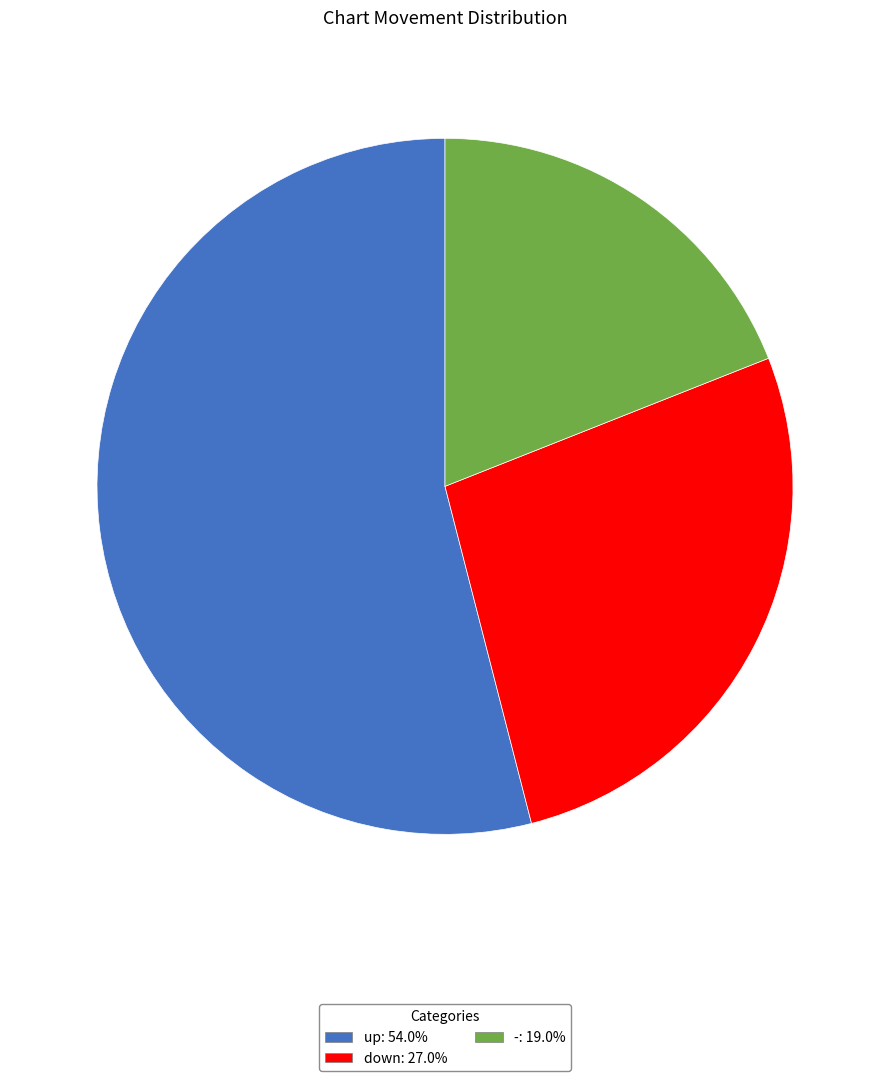

Is up the majority of the pie?

Yes